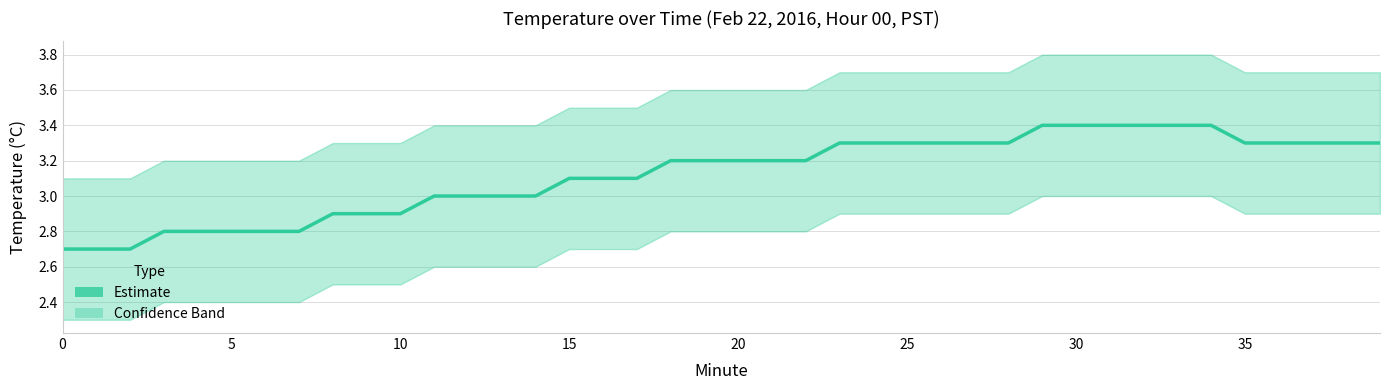

What is the ratio of the value at 27 to the value at 30?

1.0